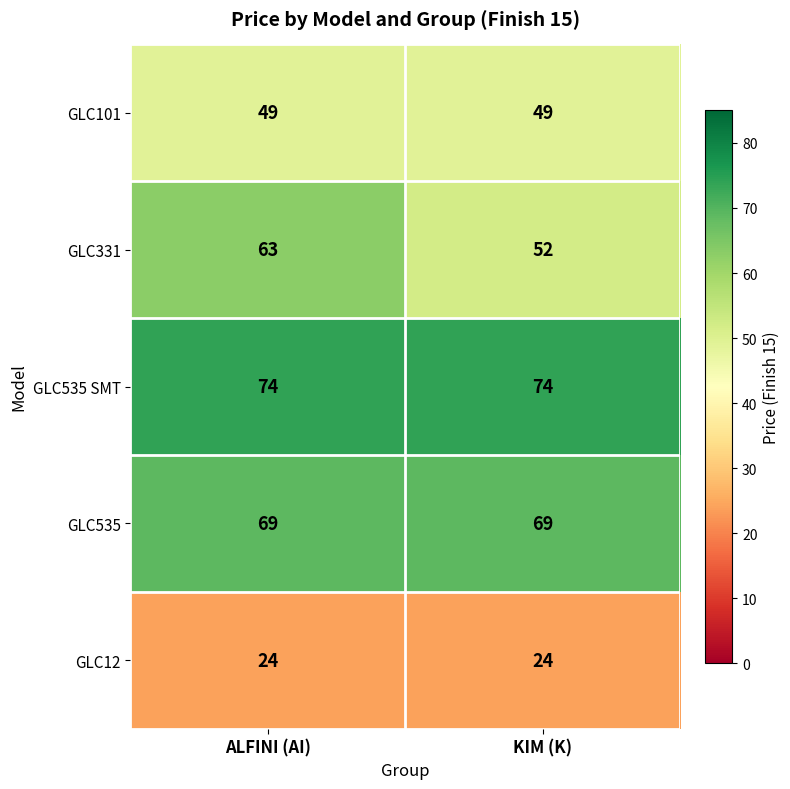

What is the smallest value displayed?

24